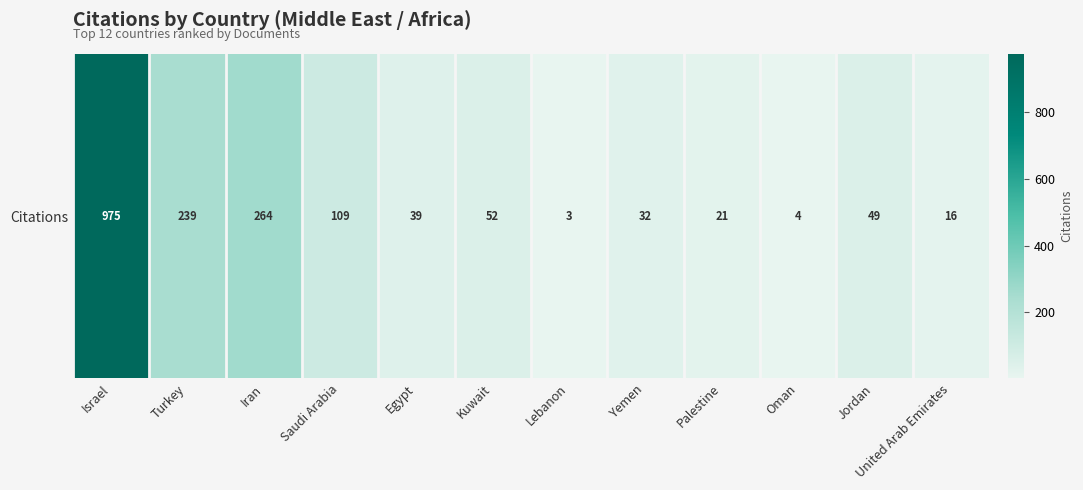

Between Kuwait and Jordan, which is larger?

Kuwait